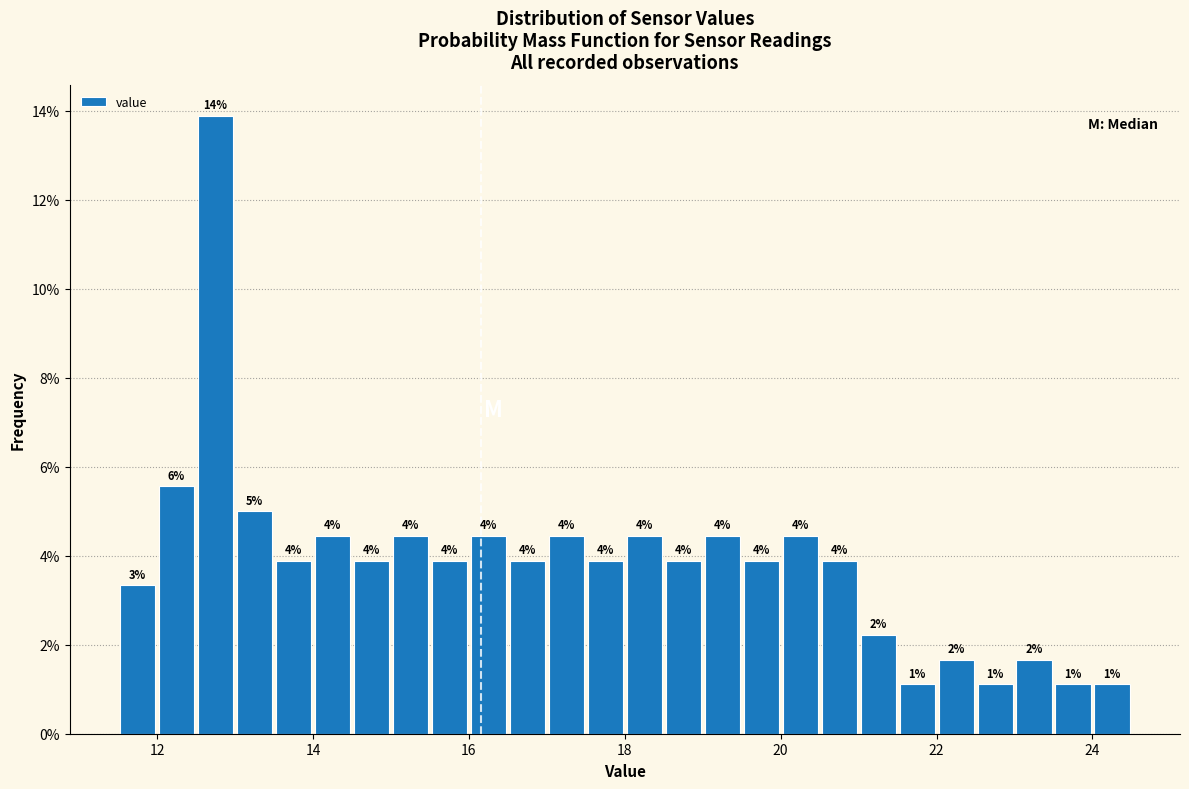

Around what value on the x-axis is the tallest bar? Give the approximate position of its centre, as read against the axis.

12.8